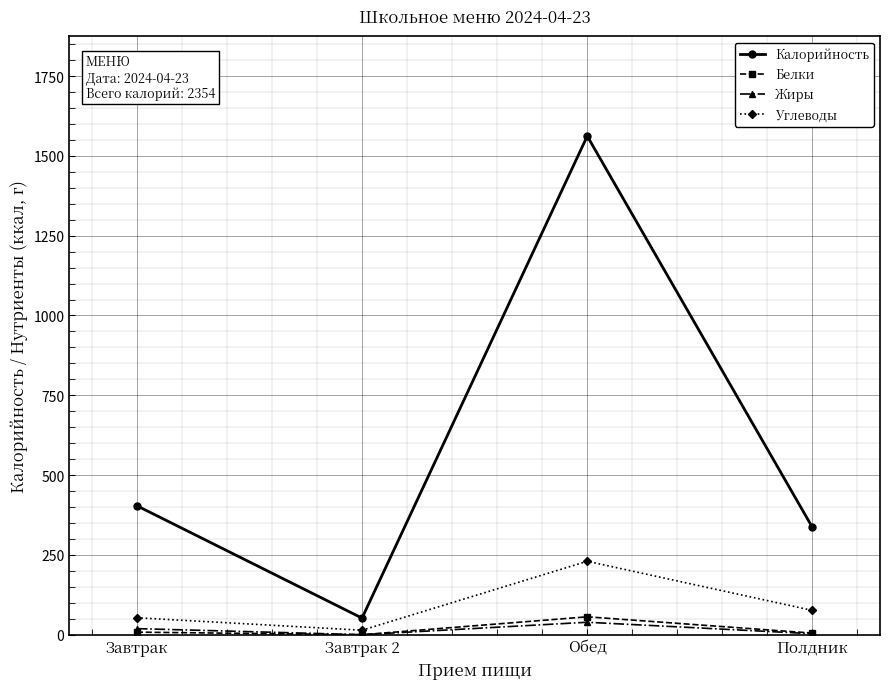

How many lines are shown in the chart?

4